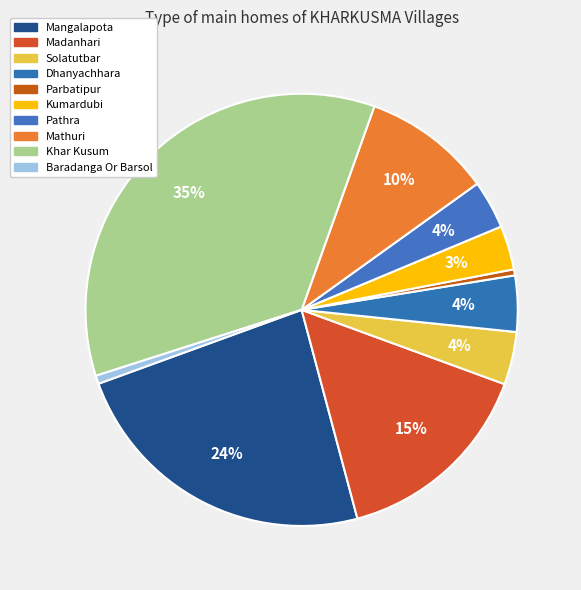

Is Dhanyachhara the majority of the pie?

No